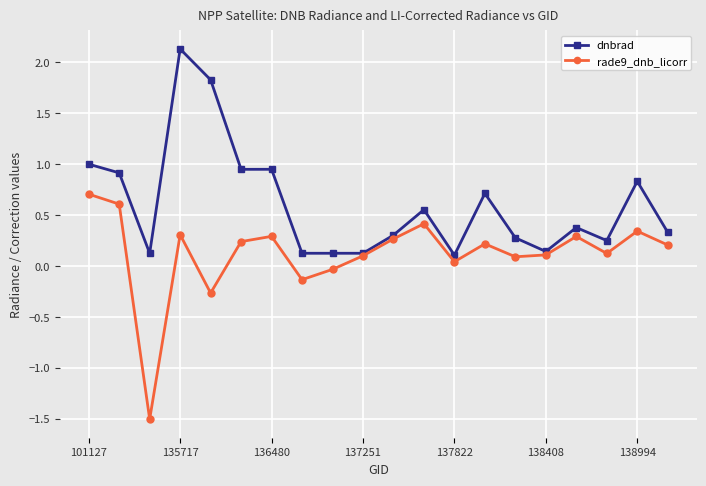

What is the minimum value shown in the chart?

-1.5